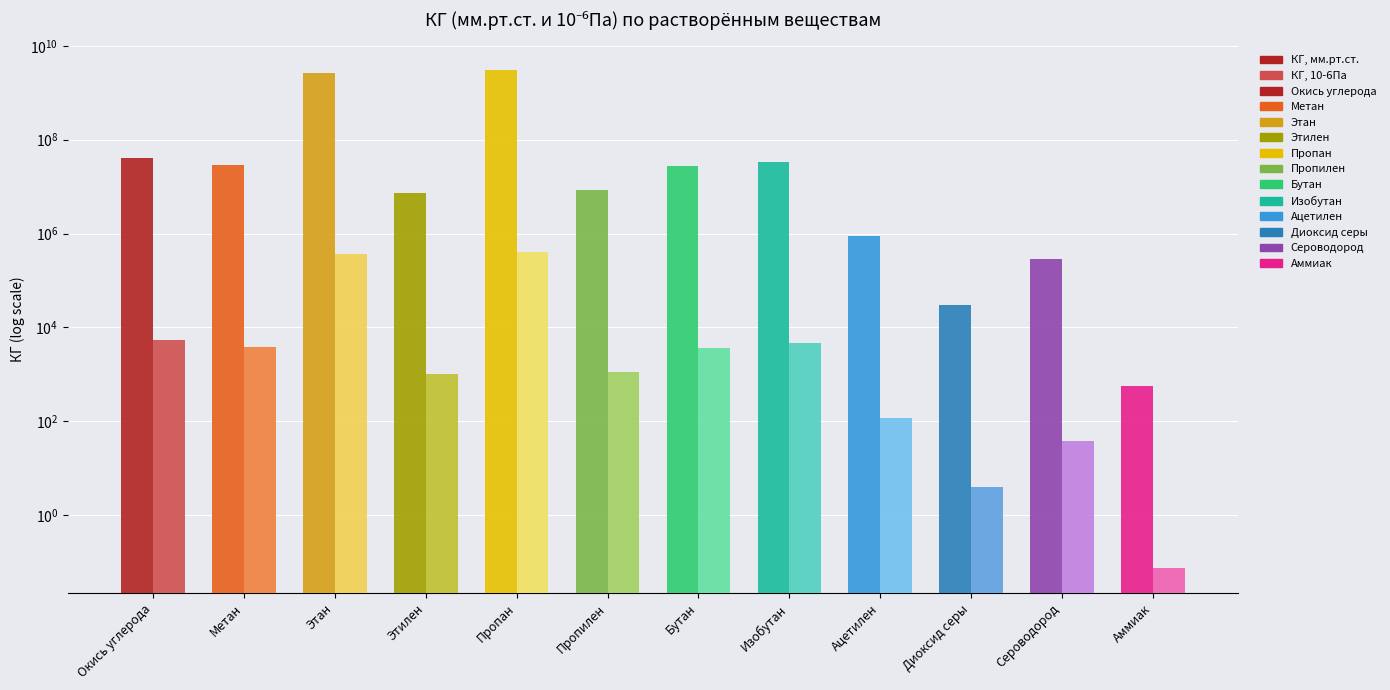

What is the difference between the maximum and second lowest values in the КГ, 10-6Па series?

403754.7